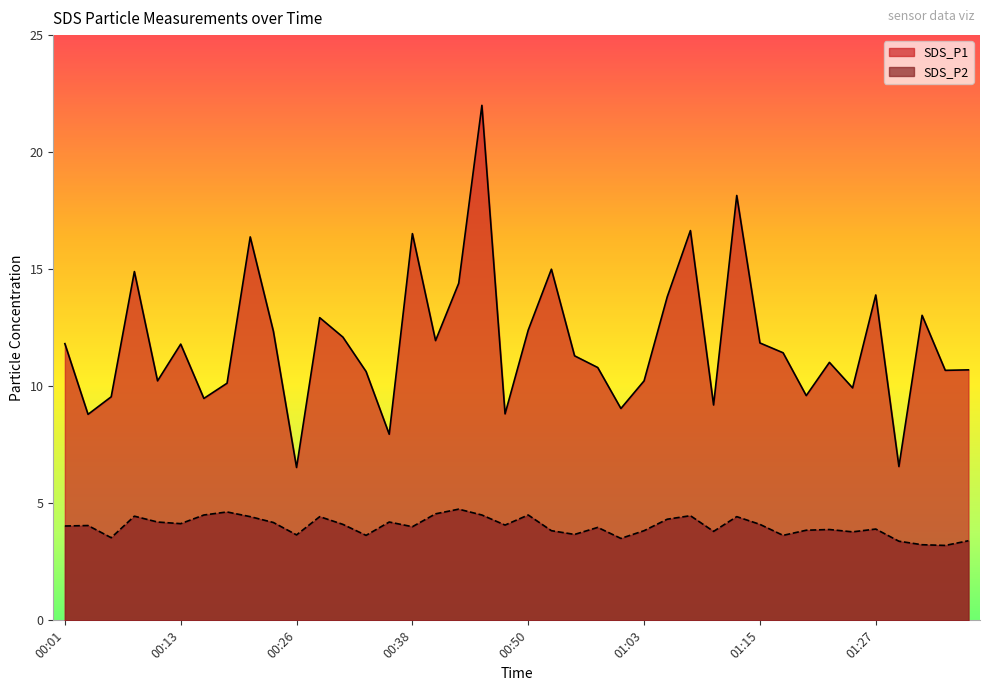

What position from the right is 01:30?

4